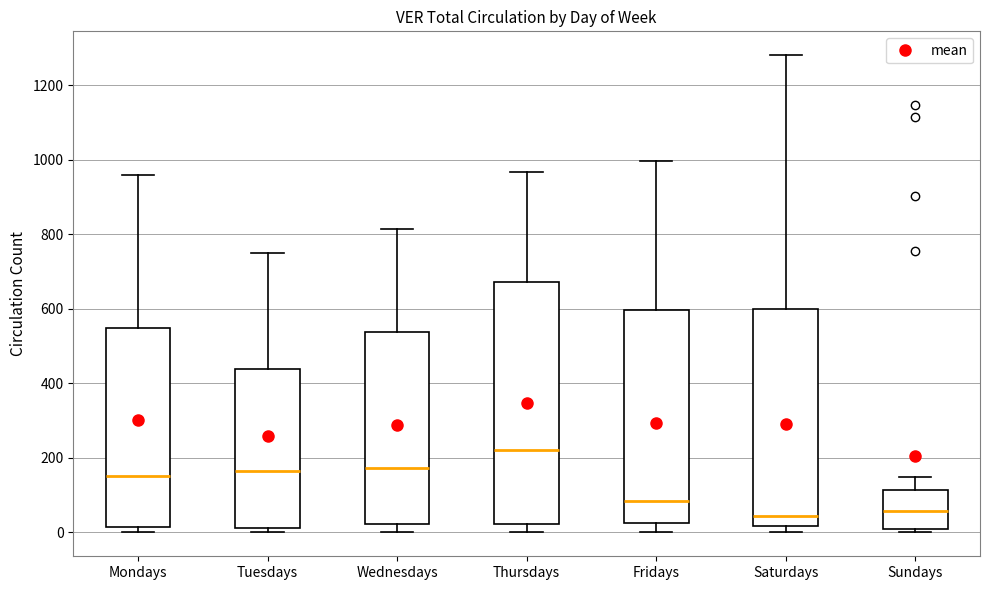

Reading left to right, transcribe this box plot: for each box, give where its median line is, the range the box spans, and where its two whiskers end, as read against the y-axis. The values are not printed on the chart, so give them approximately, as read against the axis.

Mondays: median 160, box 20 to 540, whiskers 0 to 960
Tuesdays: median 160, box 20 to 440, whiskers 0 to 740
Wednesdays: median 180, box 20 to 540, whiskers 0 to 820
Thursdays: median 220, box 20 to 680, whiskers 0 to 960
Fridays: median 80, box 20 to 600, whiskers 0 to 1000
Saturdays: median 40, box 20 to 600, whiskers 0 to 1280
Sundays: median 60, box 20 to 120, whiskers 0 to 140